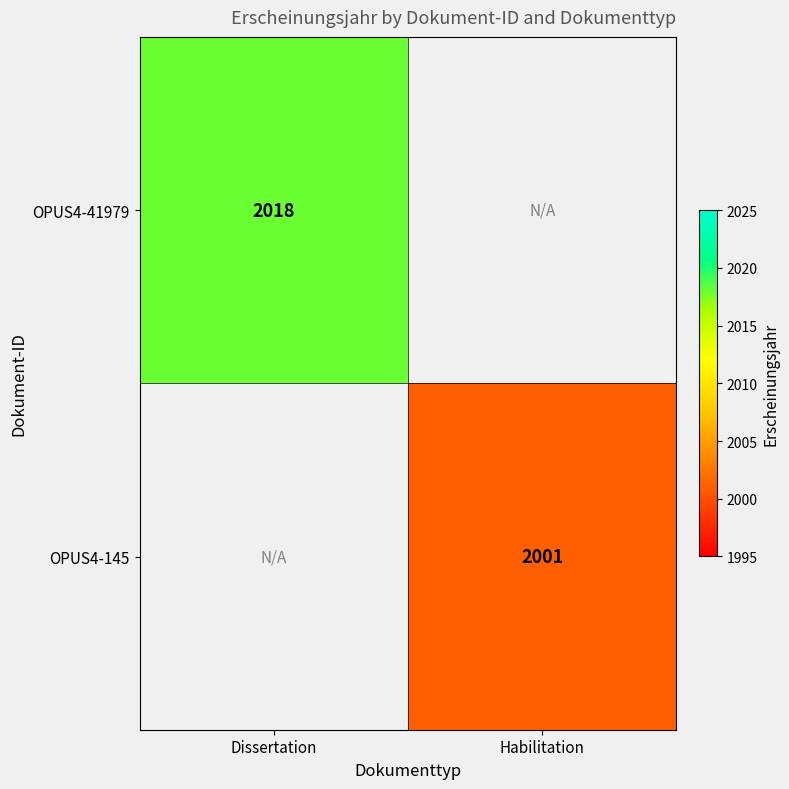

The OPUS4-145 series shows 1293 at Habilitation. True or false?

False